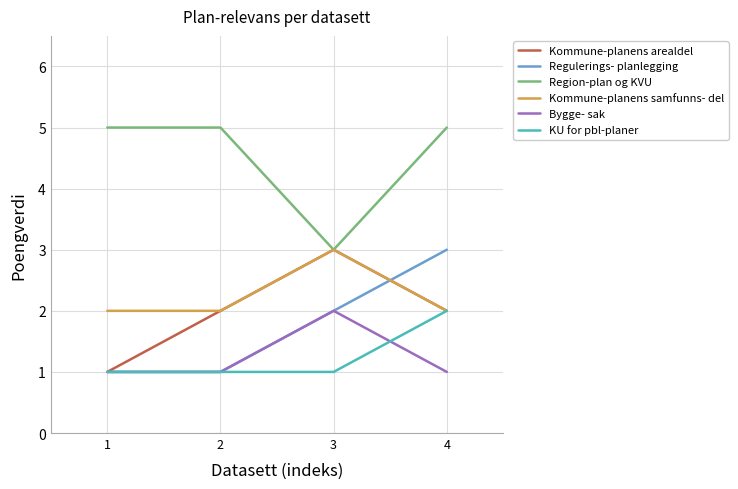

What is the greatest value displayed?

5